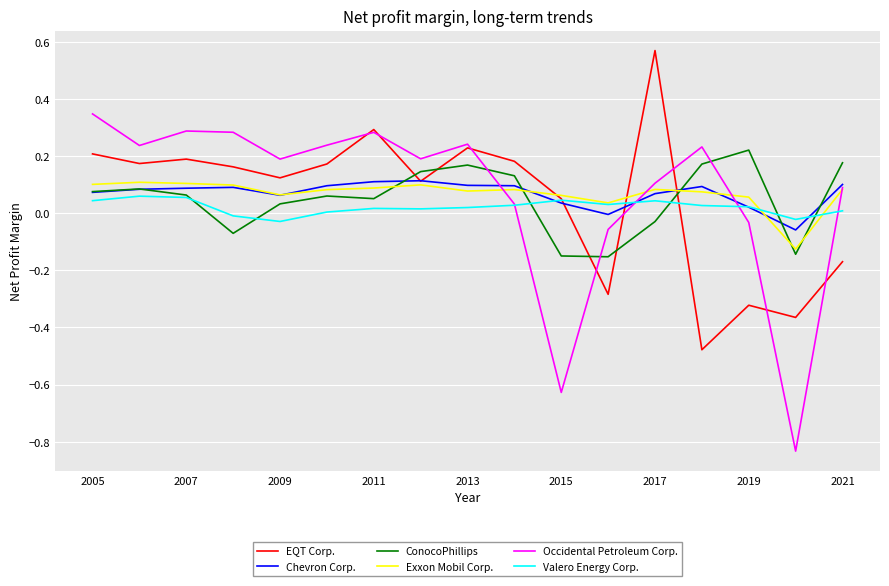

Which series ends up on top after the final intersection of Exxon Mobil Corp. and ConocoPhillips?

ConocoPhillips